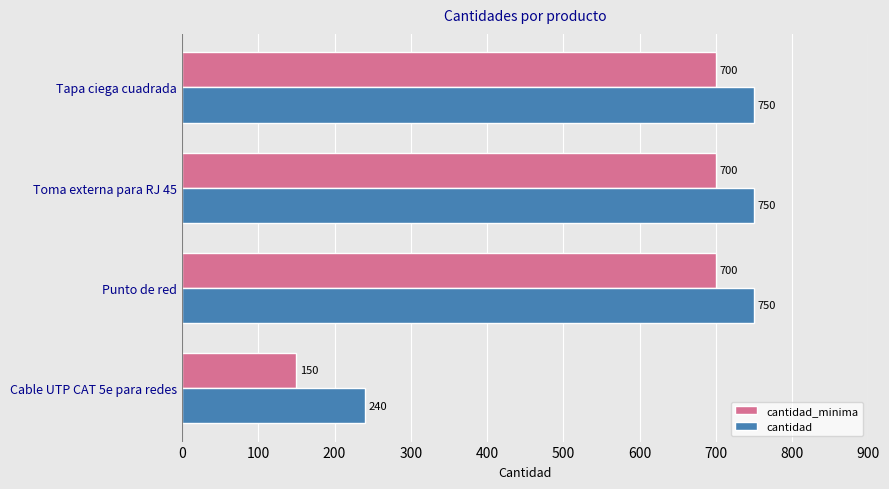

What is the difference between the highest and lowest values at Tapa ciega cuadrada?

50